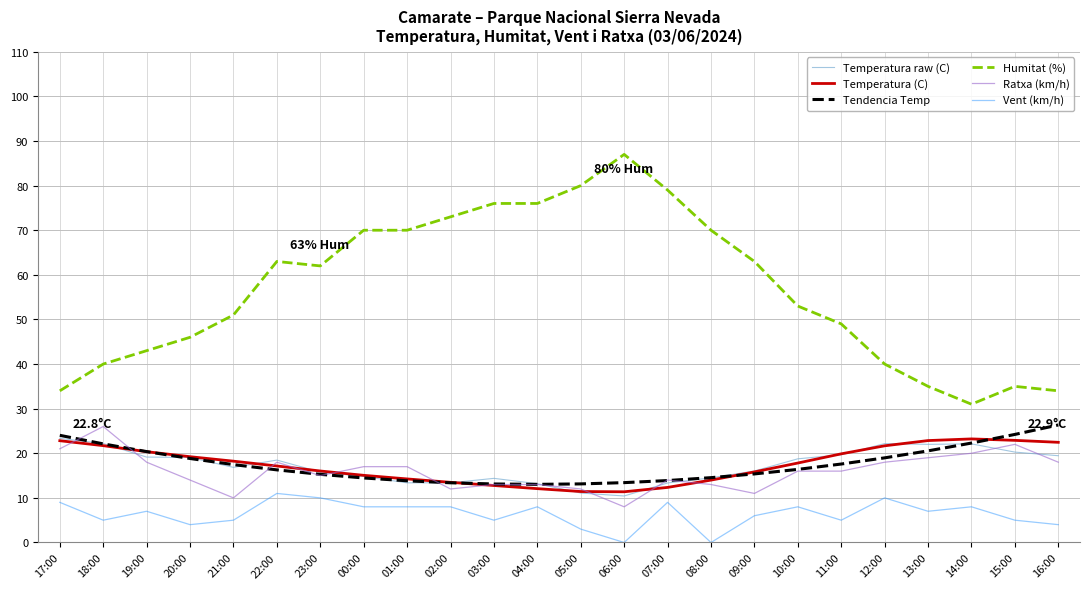

Which series has the widest spread of values?

Humitat (%)